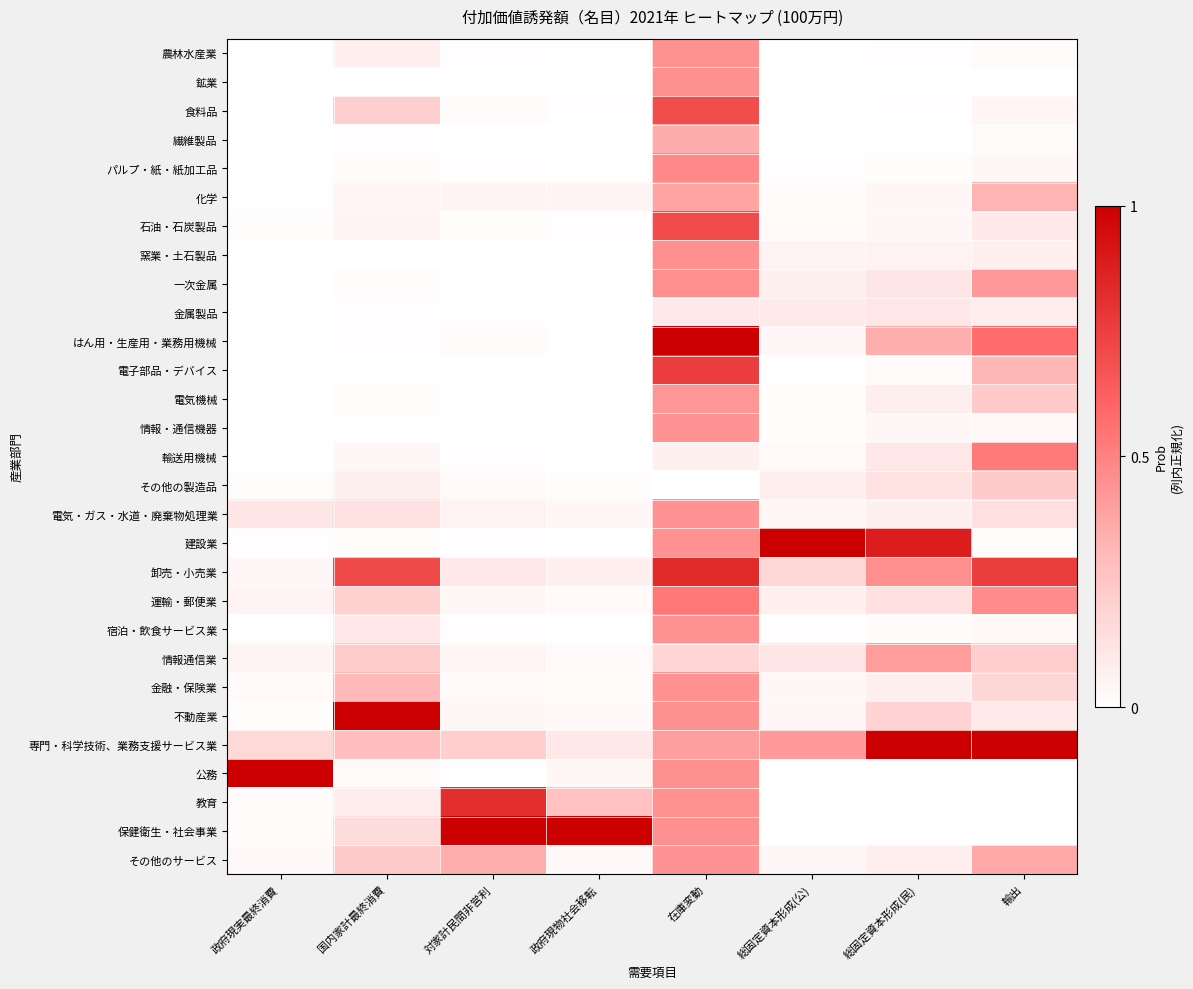

Rank the series by their maximum value, from highest to lowest.

はん用・生産用・業務用機械, 建設業, 不動産業, 専門・科学技術、業務支援サービス業, 公務, 保健衛生・社会事業, 卸売・小売業, 教育, 電子部品・デバイス, 石油・石炭製品, 食料品, 運輸・郵便業, 輸送用機械, パルプ・紙・紙加工品, 一次金属, 窯業・土石製品, 鉱業, 宿泊・飲食サービス業, 農林水産業, 金融・保険業, 電気・ガス・水道・廃棄物処理業, その他のサービス, 情報・通信機器, 電気機械, 情報通信業, 化学, 繊維製品, その他の製造品, 金属製品